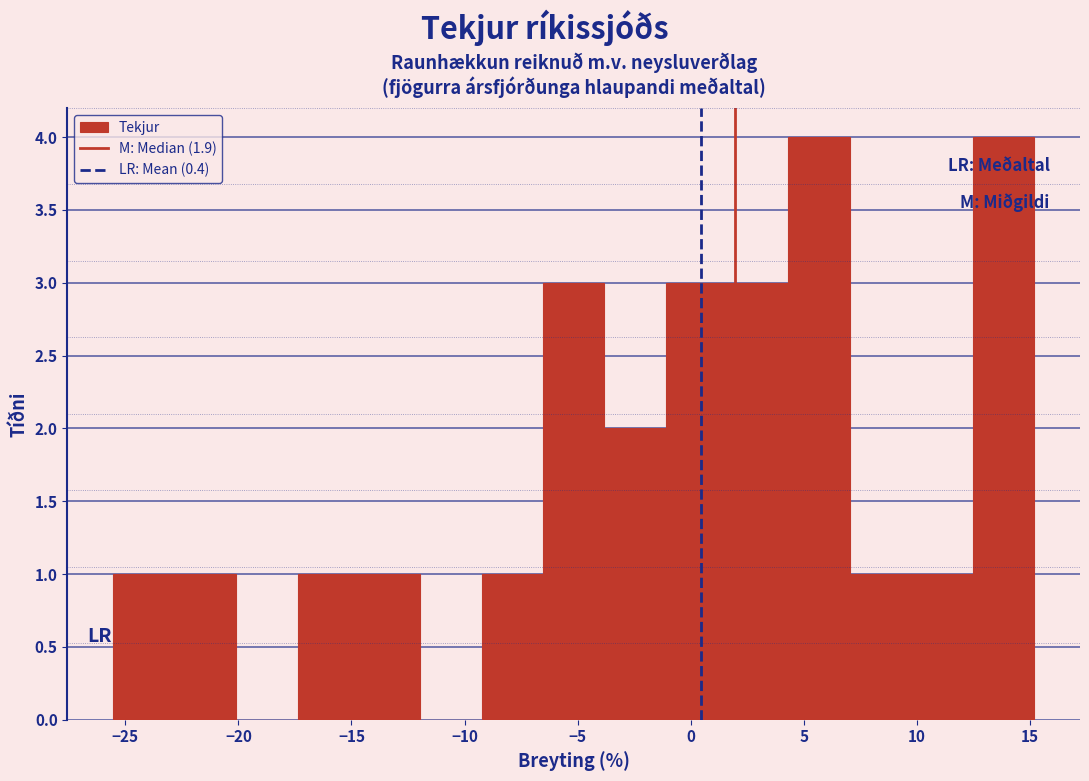

Reading left to right, transcribe this chart: for each bar, give the range it covers on the x-axis and its height. Neither the bar edges nor the heights are printed on the chart, so give them approximately, as read against the axes.

-25.5 to -23.0: 1
-23.0 to -20.0: 1
-20.0 to -17.5: 0
-17.5 to -14.5: 1
-14.5 to -12.0: 1
-12.0 to -9.0: 0
-9.0 to -6.5: 1
-6.5 to -4.0: 3
-4.0 to -1.0: 2
-1.0 to 1.5: 3
1.5 to 4.5: 3
4.5 to 7.0: 4
7.0 to 10.0: 1
10.0 to 12.5: 1
12.5 to 15.0: 4